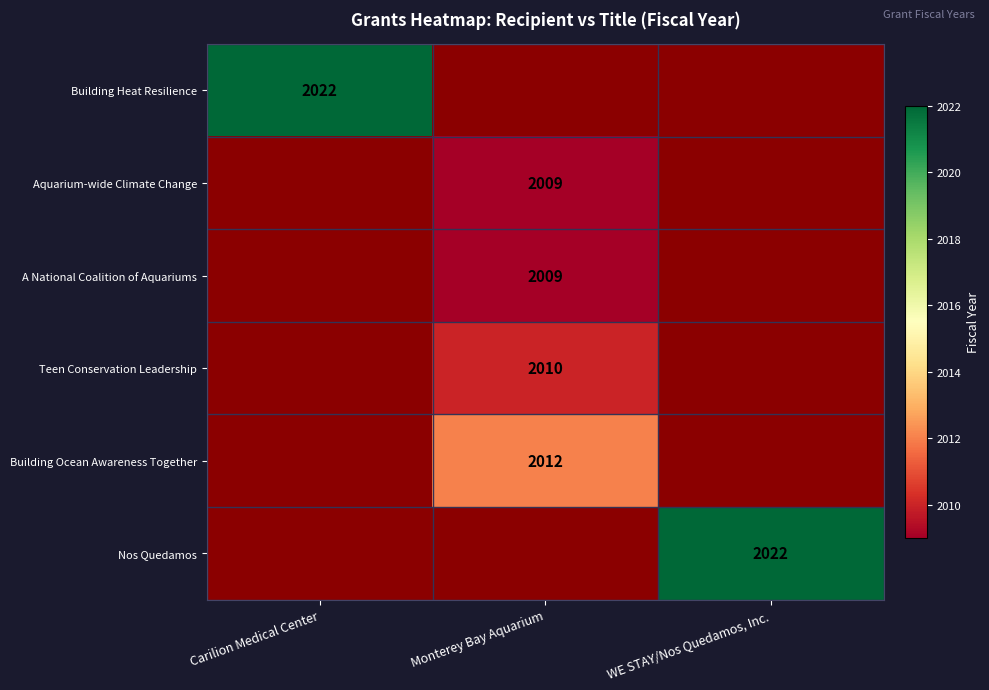

The A National Coalition of Aquariums series shows 918 at Monterey Bay Aquarium. True or false?

False